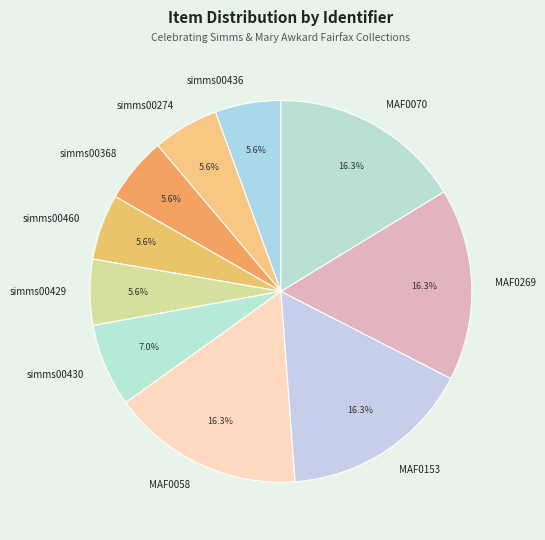

How many segments does this pie chart have?

10